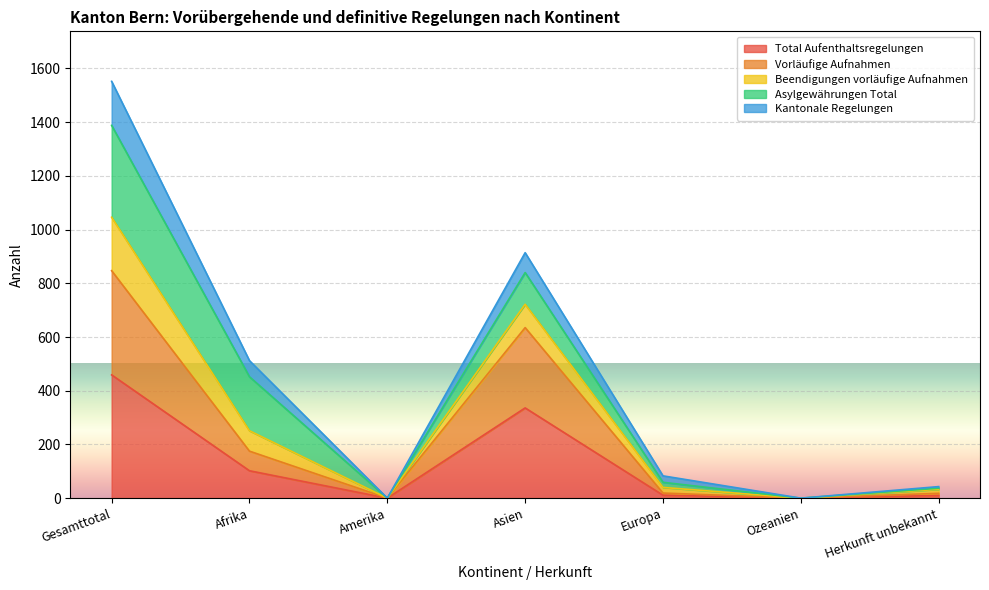

The Total Aufenthaltsregelungen series shows 102 at Afrika. True or false?

True